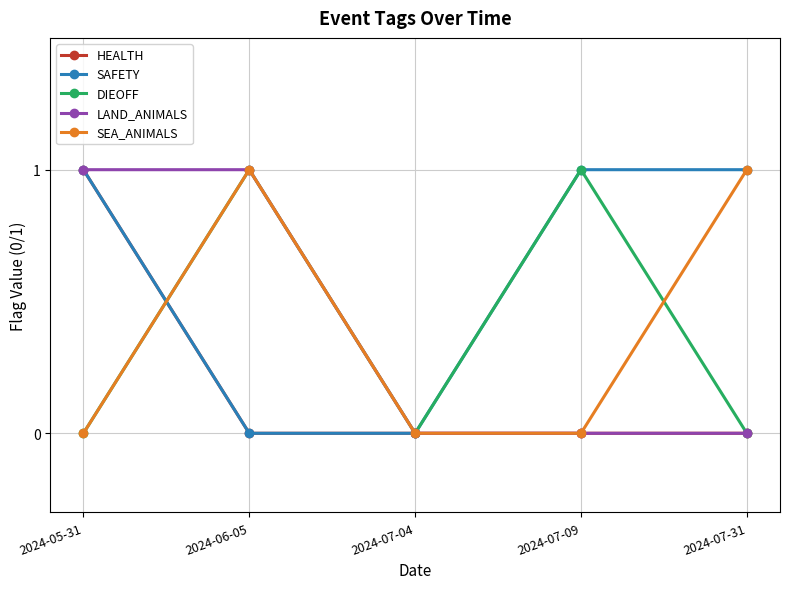

At which category does SEA_ANIMALS reach its first local peak?

2024-06-05